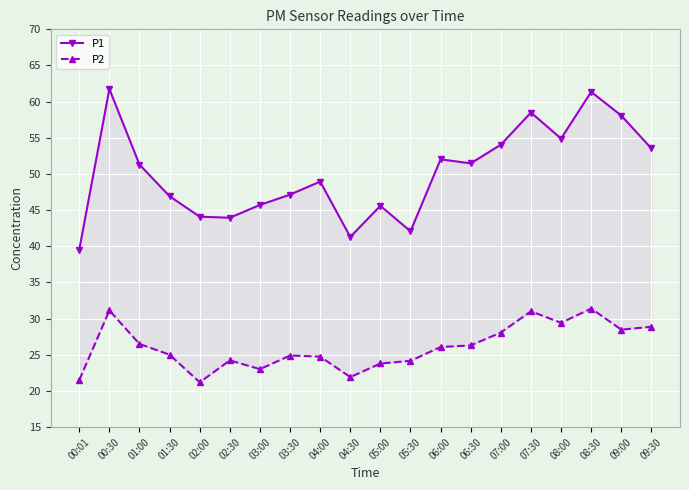

What position from the left is 09:00?

19